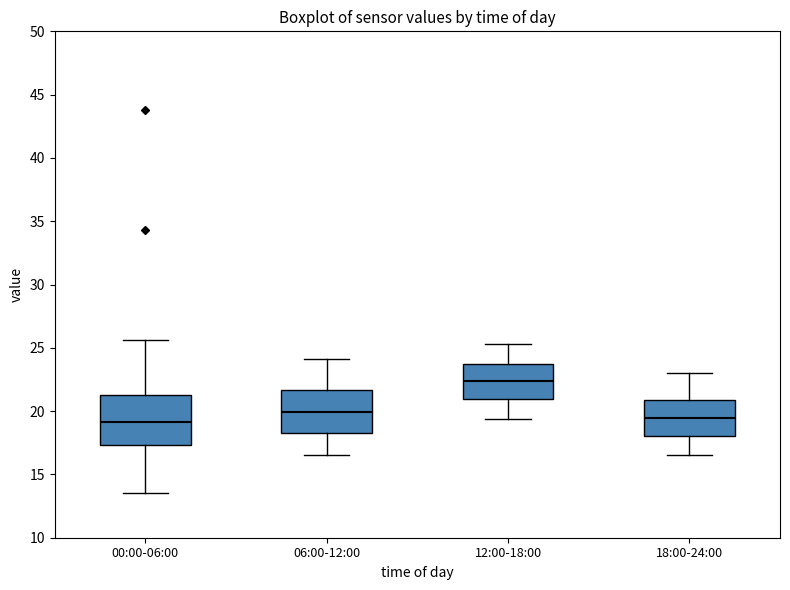

Reading left to right, transcribe this box plot: for each box, give where its median line is, the range the box spans, and where its two whiskers end, as read against the y-axis. The values are not printed on the chart, so give them approximately, as read against the axis.

00:00-06:00: median 19.0, box 17.5 to 21.5, whiskers 13.5 to 25.5
06:00-12:00: median 20.0, box 18.5 to 21.5, whiskers 16.5 to 24.0
12:00-18:00: median 22.5, box 21.0 to 23.5, whiskers 19.5 to 25.5
18:00-24:00: median 19.5, box 18.0 to 21.0, whiskers 16.5 to 23.0